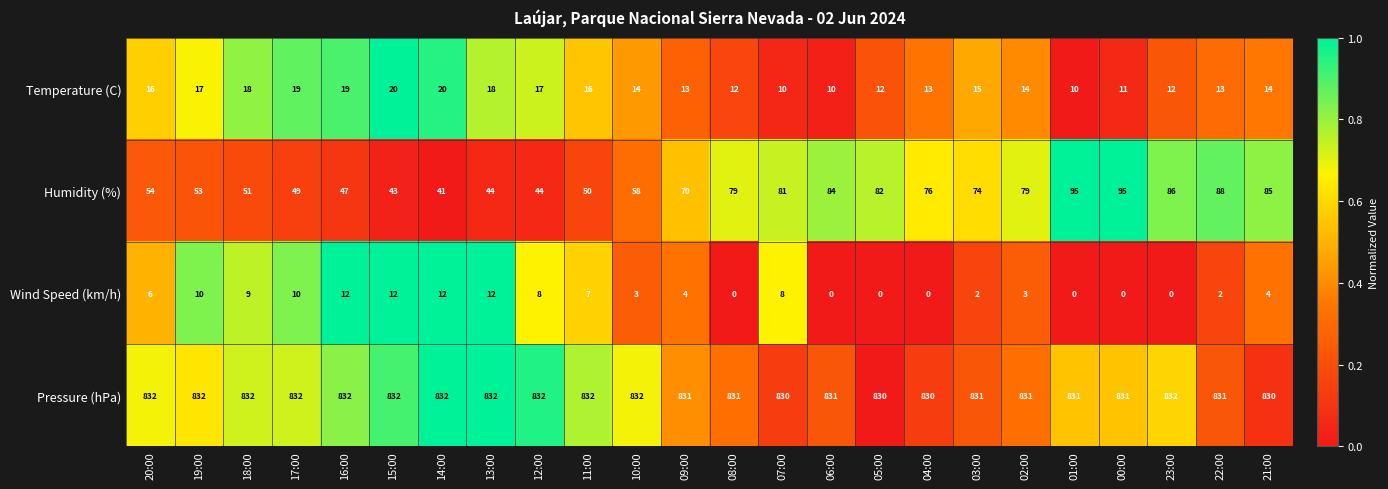

At 05:00, list the series in order from largest to smallest.

Pressure (hPa), Humidity (%), Temperature (C), Wind Speed (km/h)